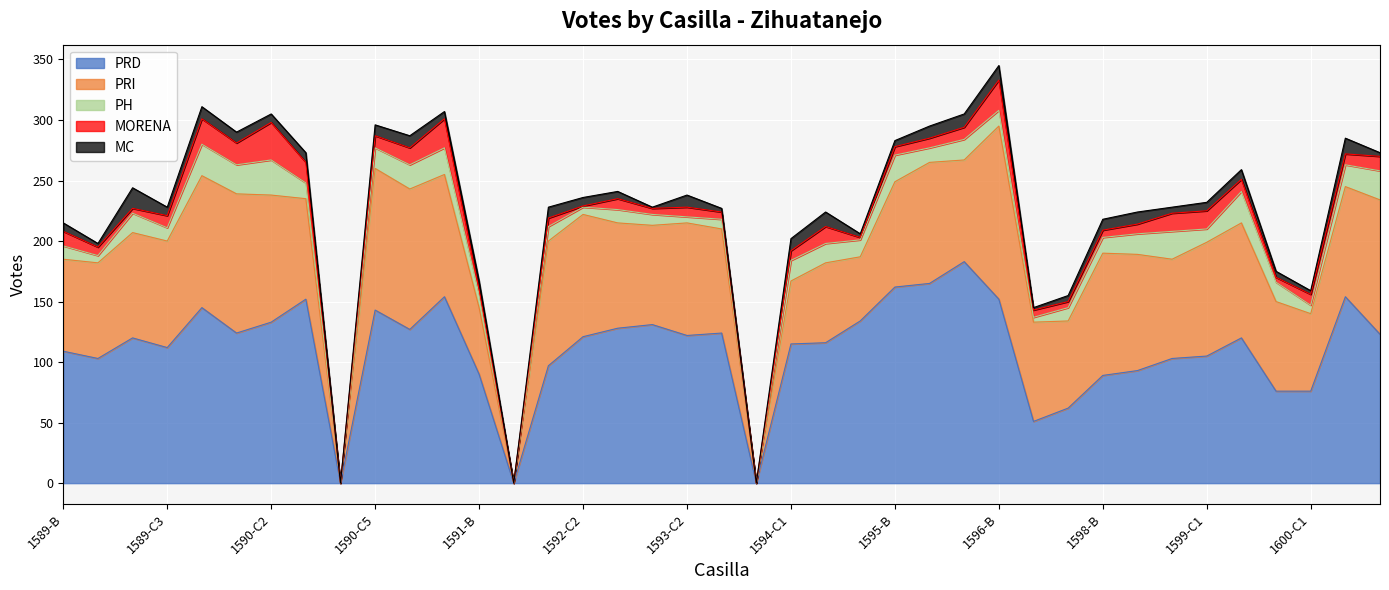

What is the highest value of the PRD series?

183